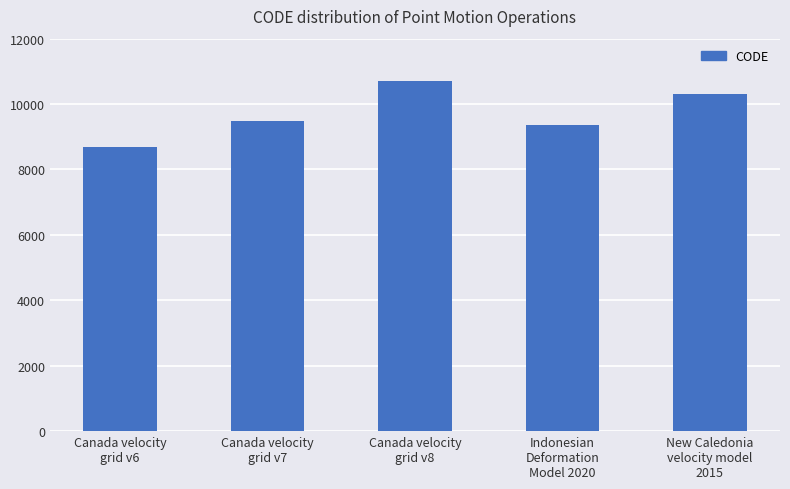

The chart shows a value of 3857 at Canada velocity
grid v6. True or false?

False